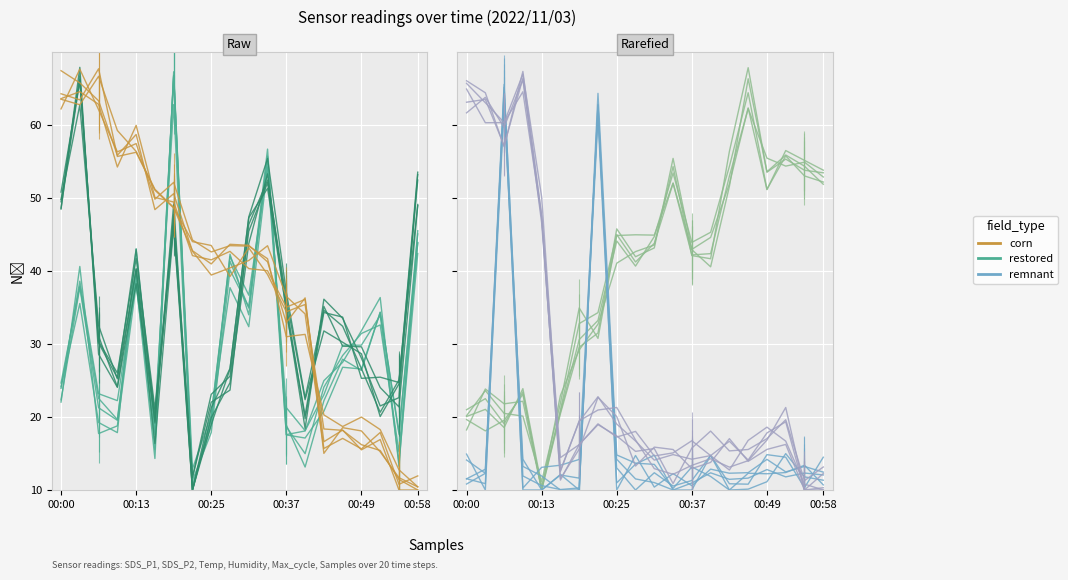

Is the value of SDS_P1 at 17 greater than the value of Max_cycle at 7?

No